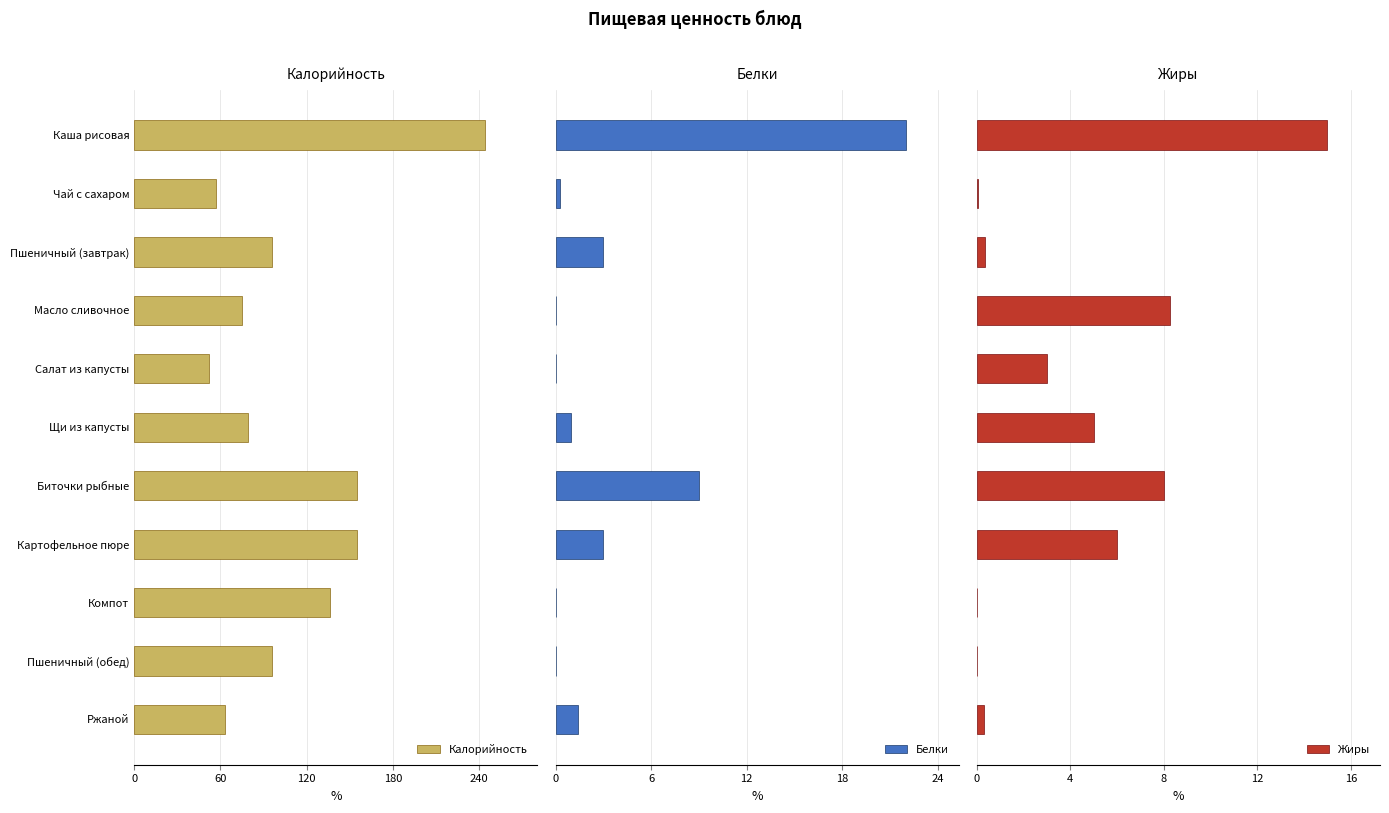

At how many categories does at least one series exceed 140?

3